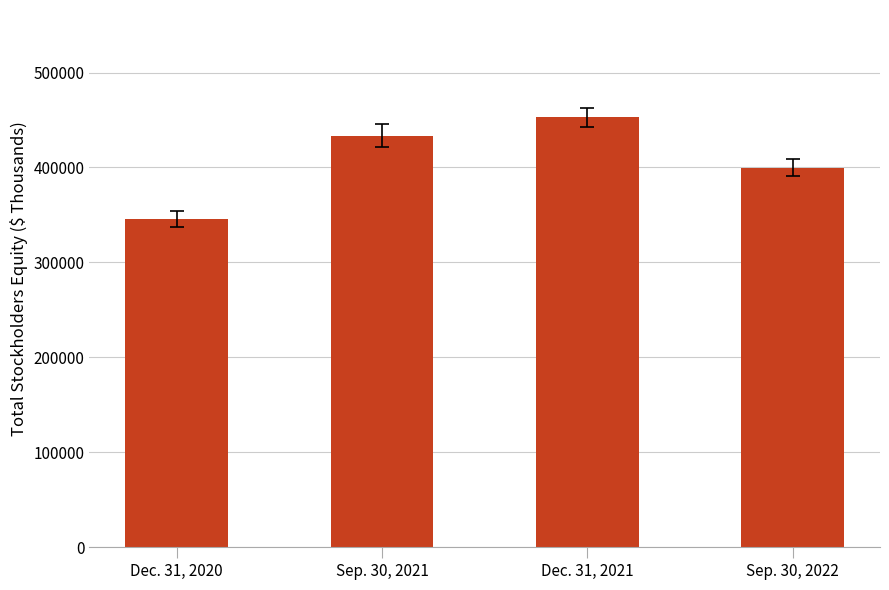

Does the chart contain any negative values?

No